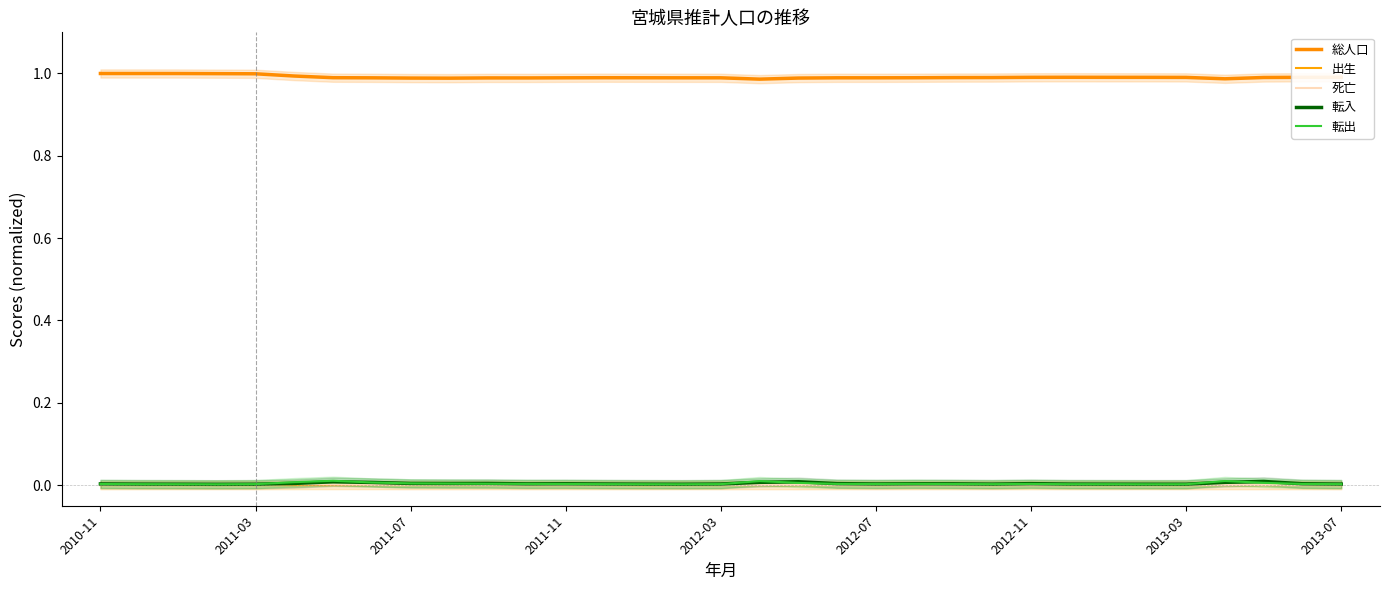

At how many categories does at least one series exceed 0?

33